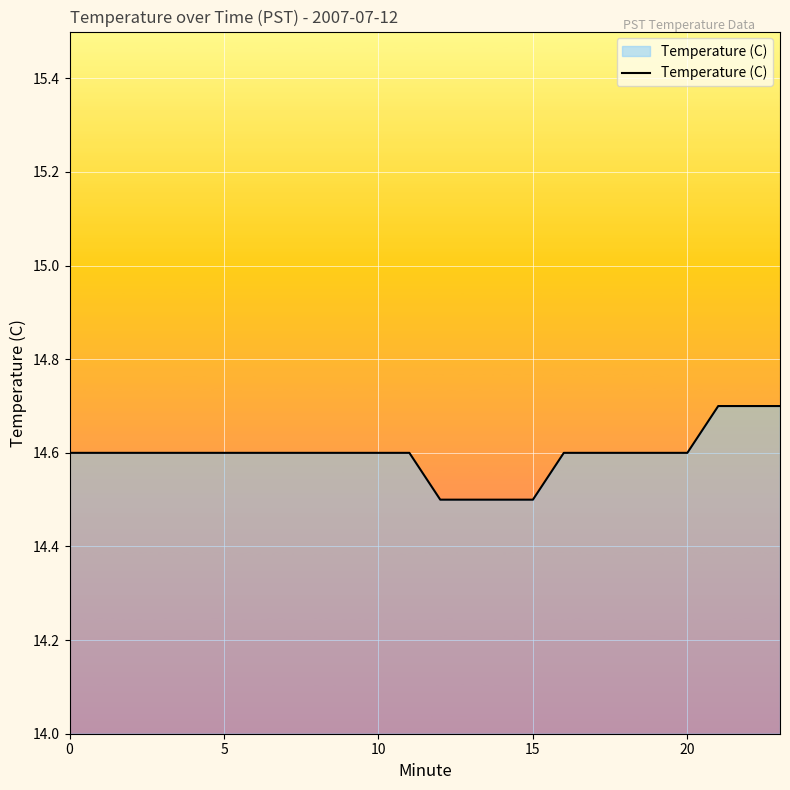

What is the minimum value shown in the chart?

14.5